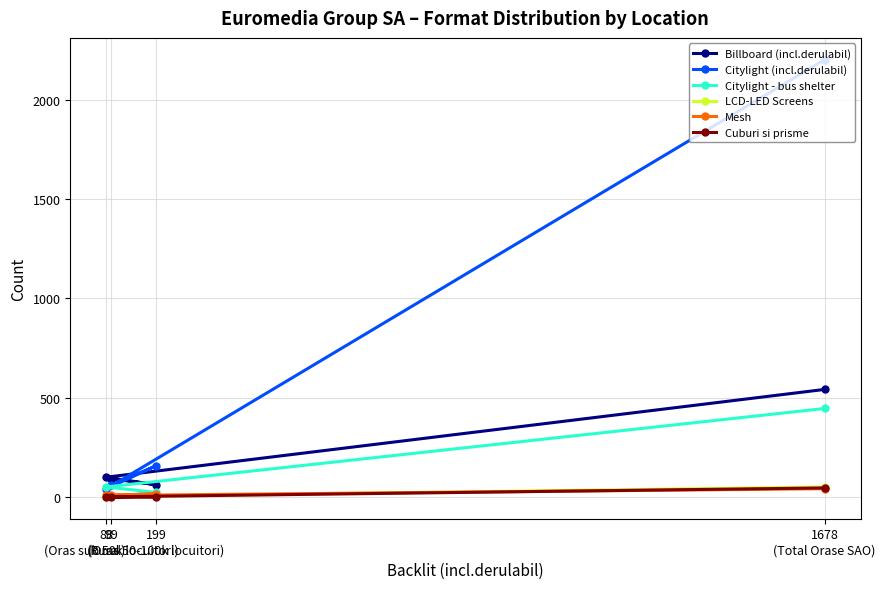

The Mesh series shows 7 at 88
(Rural). True or false?

True